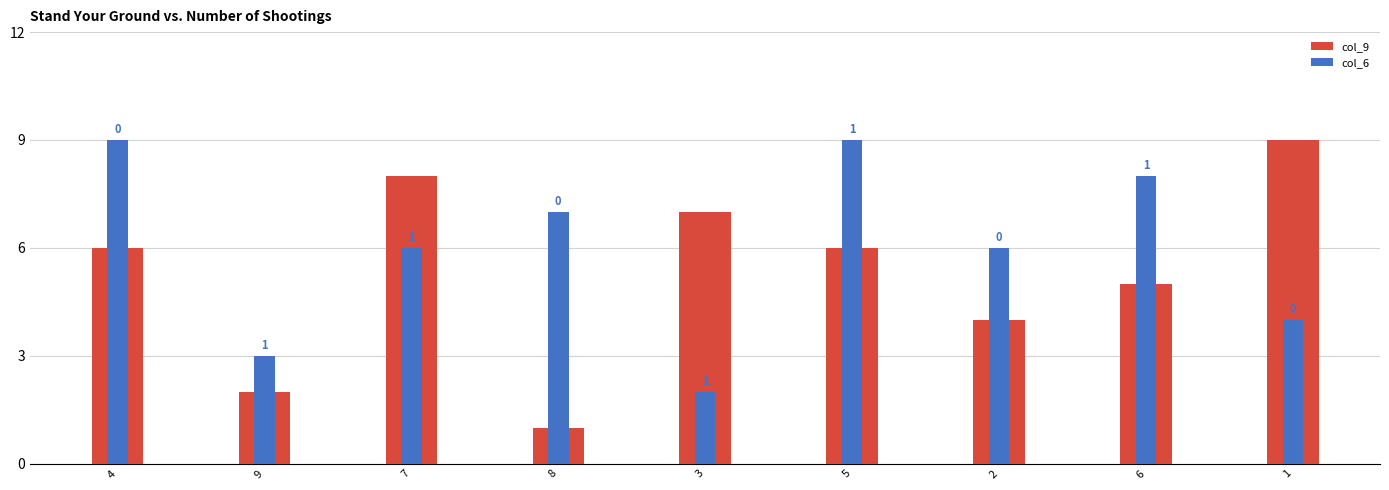

Rank the categories by col_6 value from lowest to highest.

3, 9, 1, 7, 2, 8, 6, 4, 5